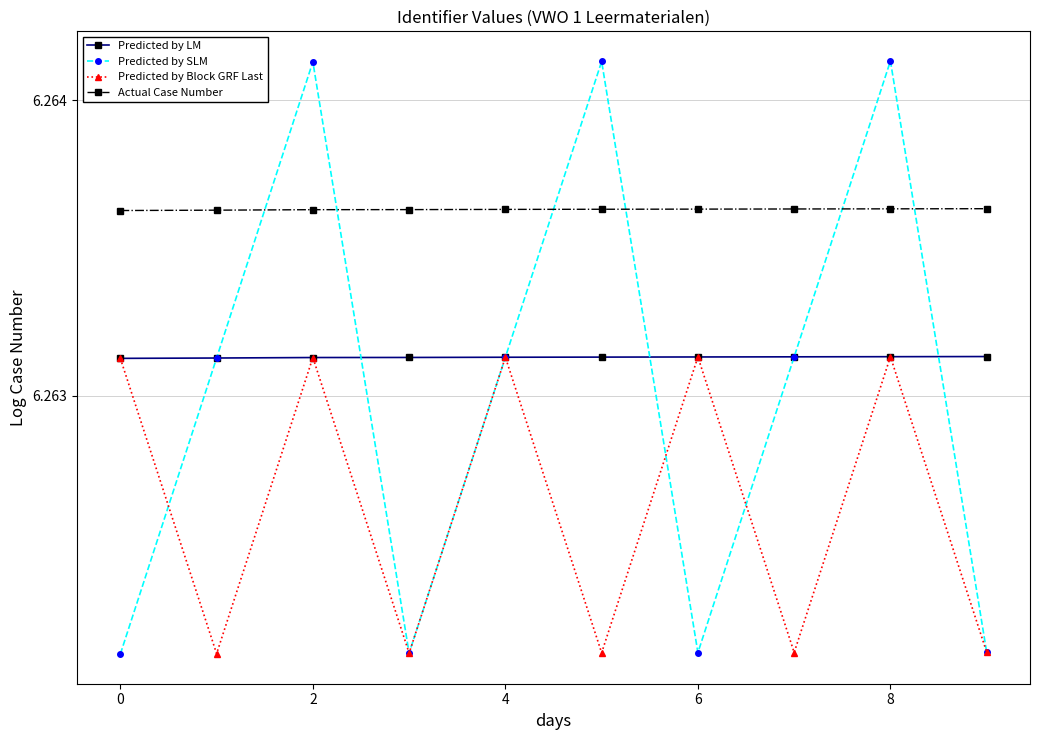

True or false: Actual Case Number and Predicted by Block GRF Last cross at least once.

False